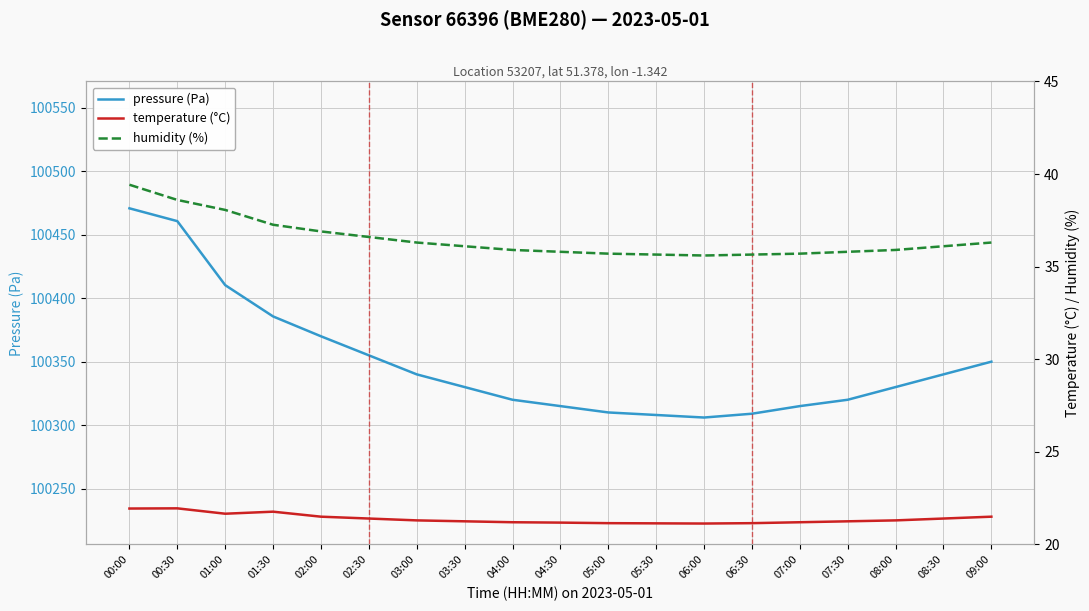

What is the maximum value for temperature (°C)?

21.9